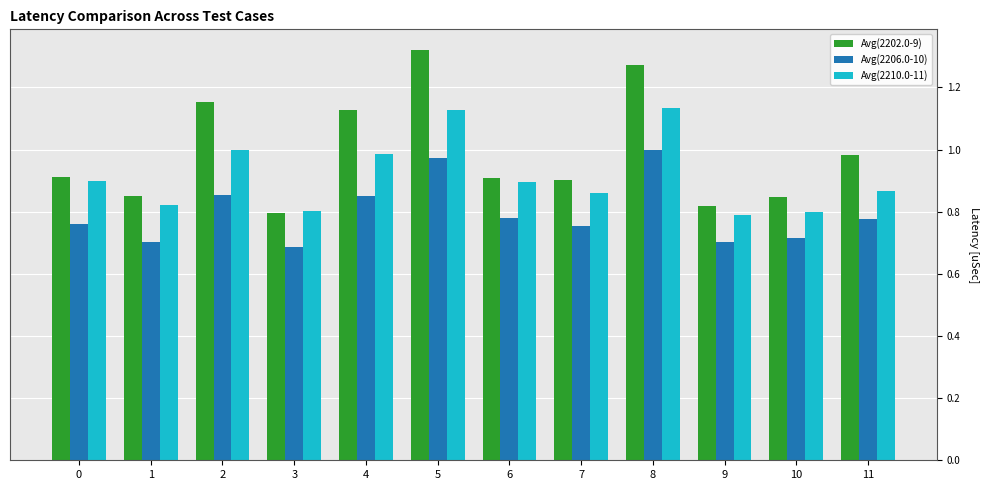

Which series has the largest range (max minus min)?

Avg(2202.0-9)